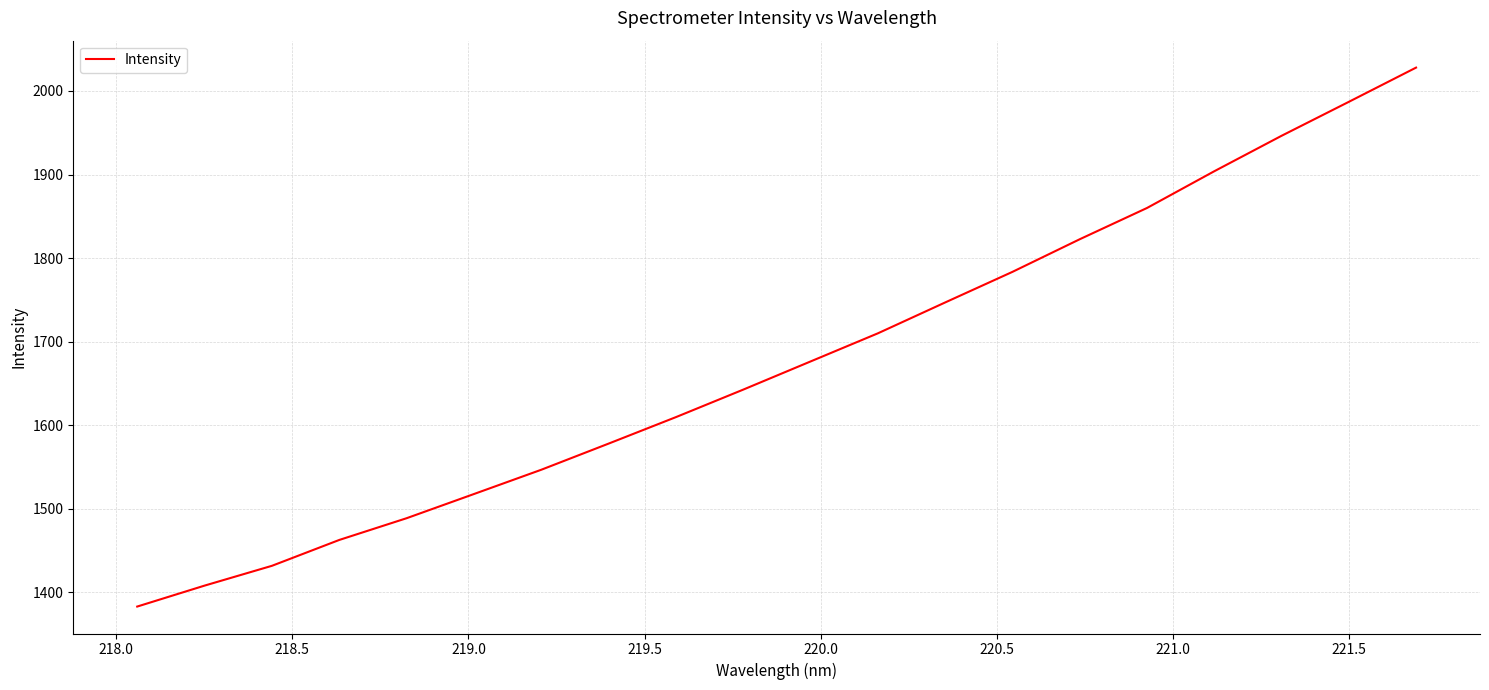

Count the number of values greater than 1676.

10